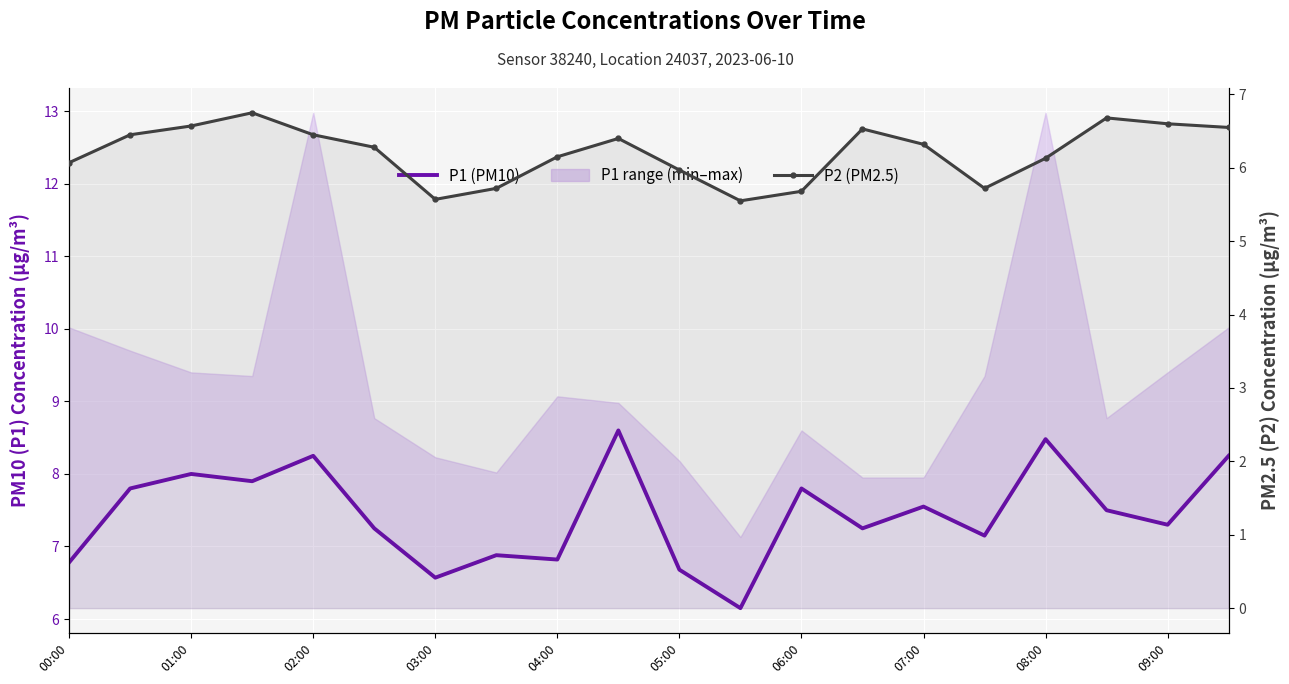

At which label does P2 (PM2.5) first exceed 6?

00:00